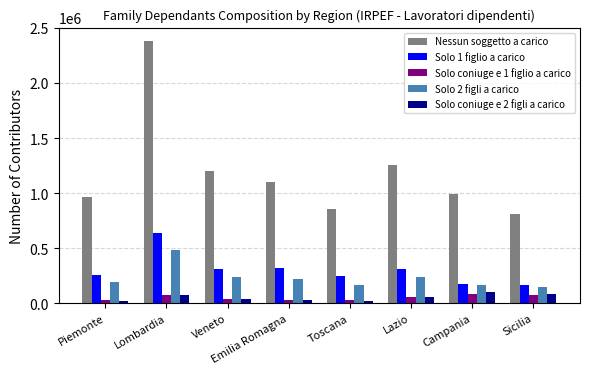

What is the label of the 3rd bar from the left?

Veneto